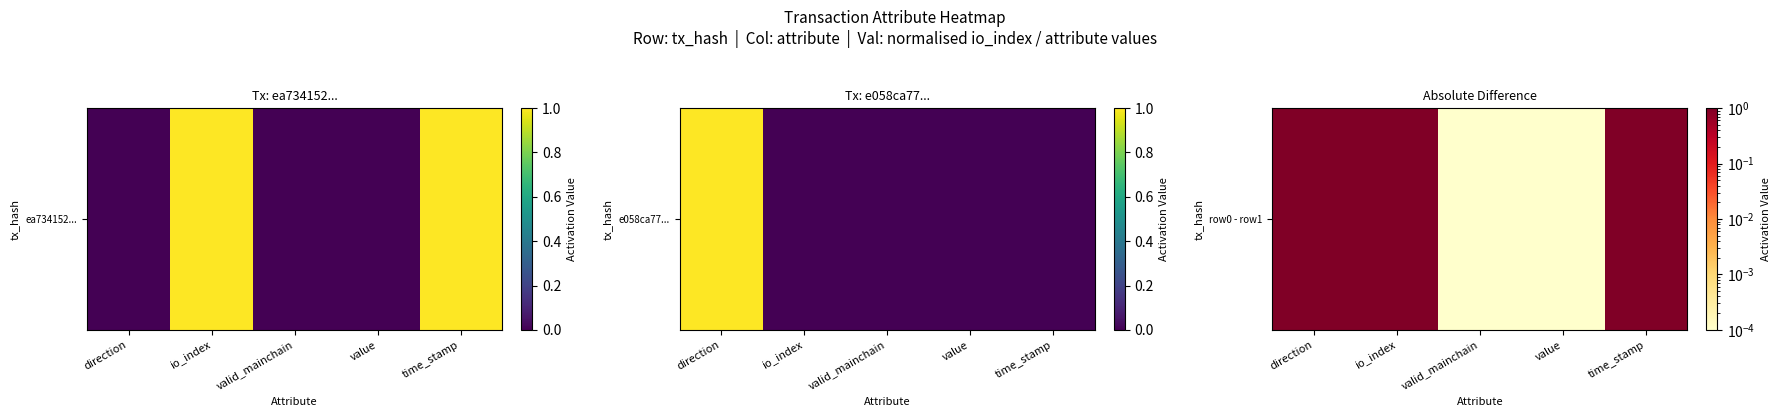

What is the change in value from io_index to valid_mainchain?

-1.0